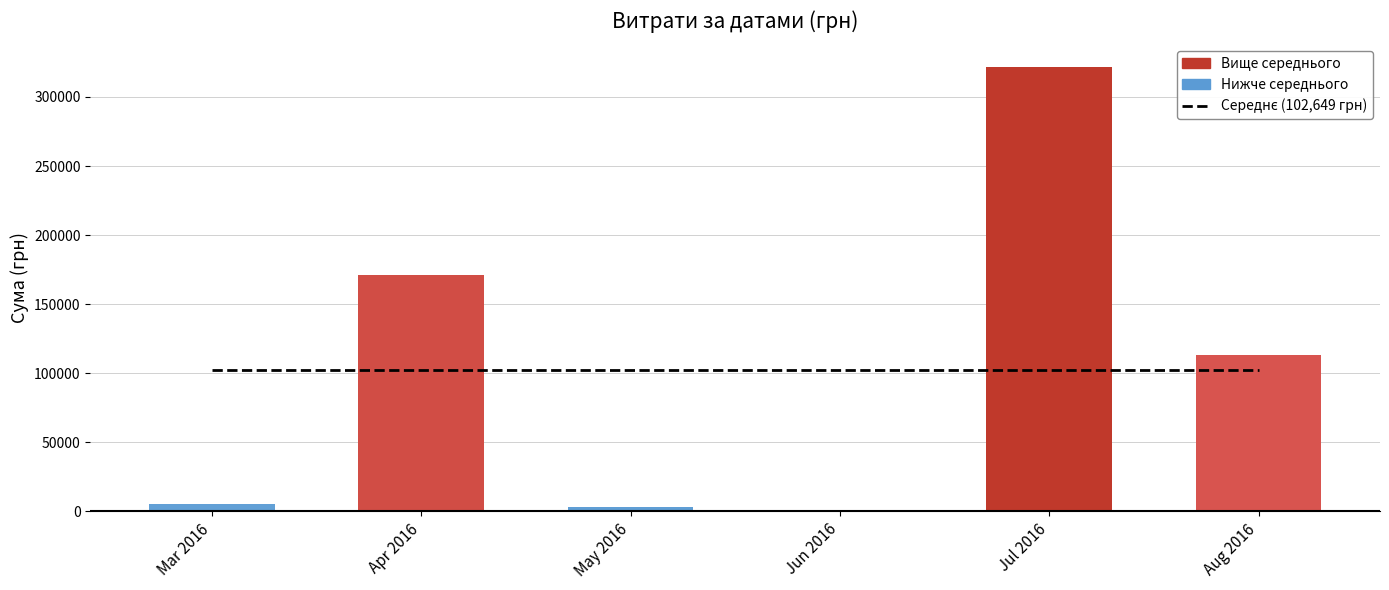

Reading left to right, extract all data points from this chart.

Середнє значення (102,648 грн): Mar 2016=102648.7	Apr 2016=102648.7	May 2016=102648.7	Jun 2016=102648.7	Jul 2016=102648.7	Aug 2016=102648.7
Сума (грн): Mar 2016=5255.9	Apr 2016=171386.4	May 2016=3225.4	Jun 2016=600.0	Jul 2016=322025.8	Aug 2016=113398.5